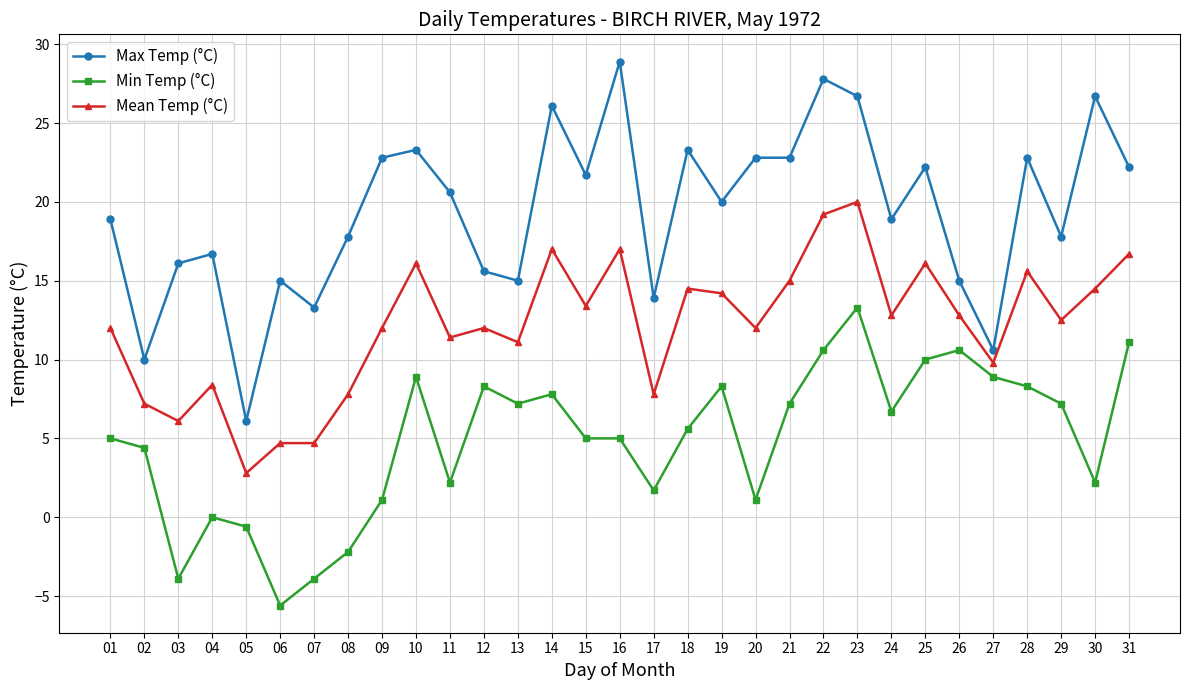

Where does the Max Temp (°C) series first go above 20?

09